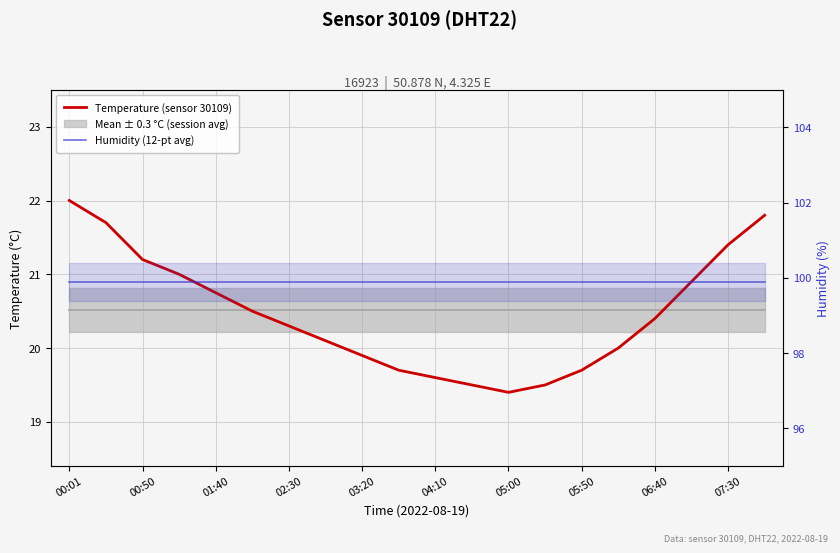

Does the chart display data point markers on the line(s)?

No